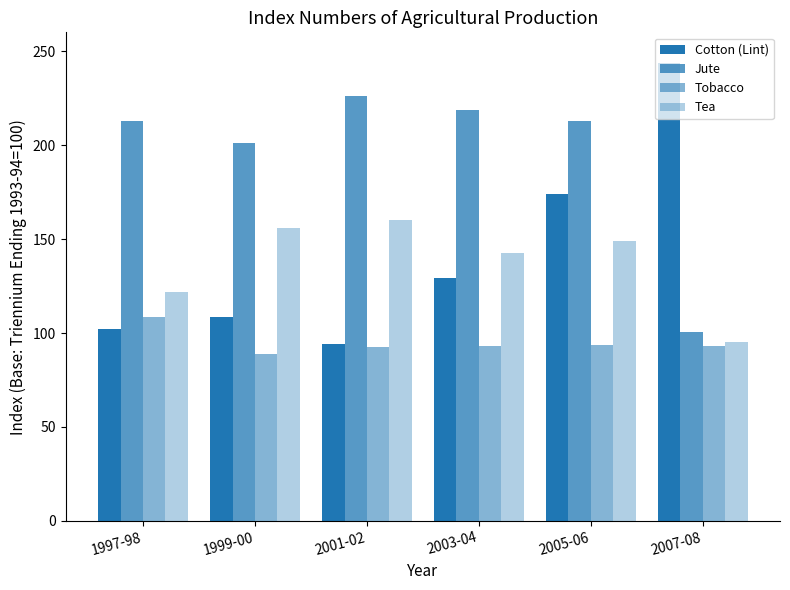

Count the number of data series in this chart.

4